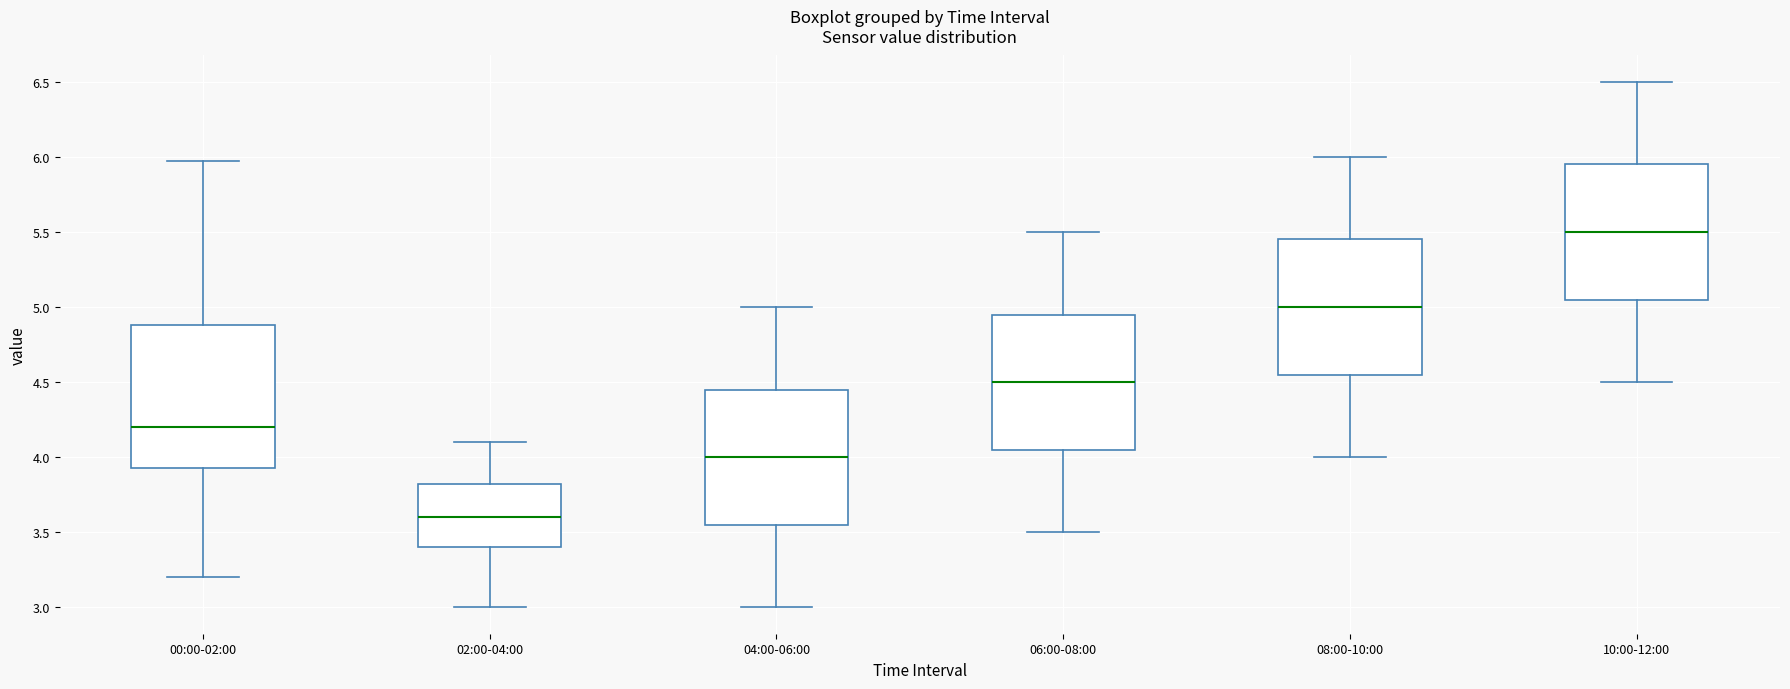

Reading left to right, read every box against the y-axis: the position of its median line, the range the box covers, and the ends of its whiskers. The values are not printed on the chart, so give them approximately, as read against the axis.

00:00-02:00: median 4.20, box 3.95 to 4.90, whiskers 3.20 to 5.95
02:00-04:00: median 3.60, box 3.40 to 3.85, whiskers 3.00 to 4.10
04:00-06:00: median 4.00, box 3.55 to 4.45, whiskers 3.00 to 5.00
06:00-08:00: median 4.50, box 4.05 to 4.95, whiskers 3.50 to 5.50
08:00-10:00: median 5.00, box 4.55 to 5.45, whiskers 4.00 to 6.00
10:00-12:00: median 5.50, box 5.05 to 5.95, whiskers 4.50 to 6.50